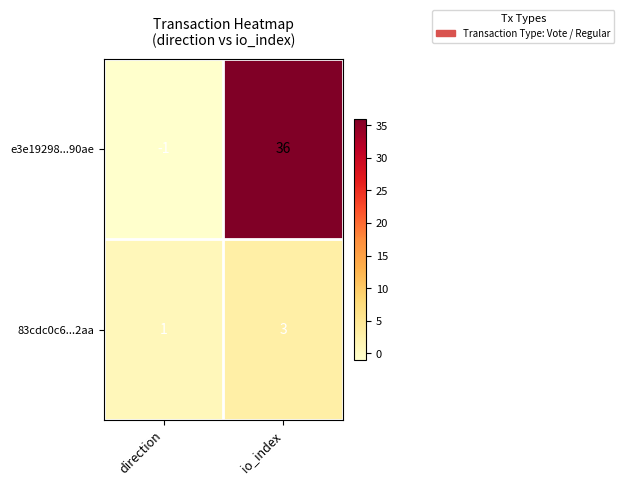

How many distinct data groups are displayed?

2